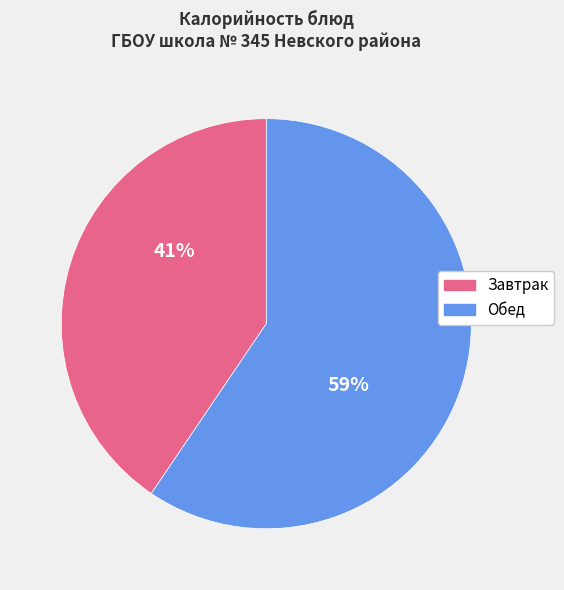

Is there any slice that represents more than half of the pie?

Yes